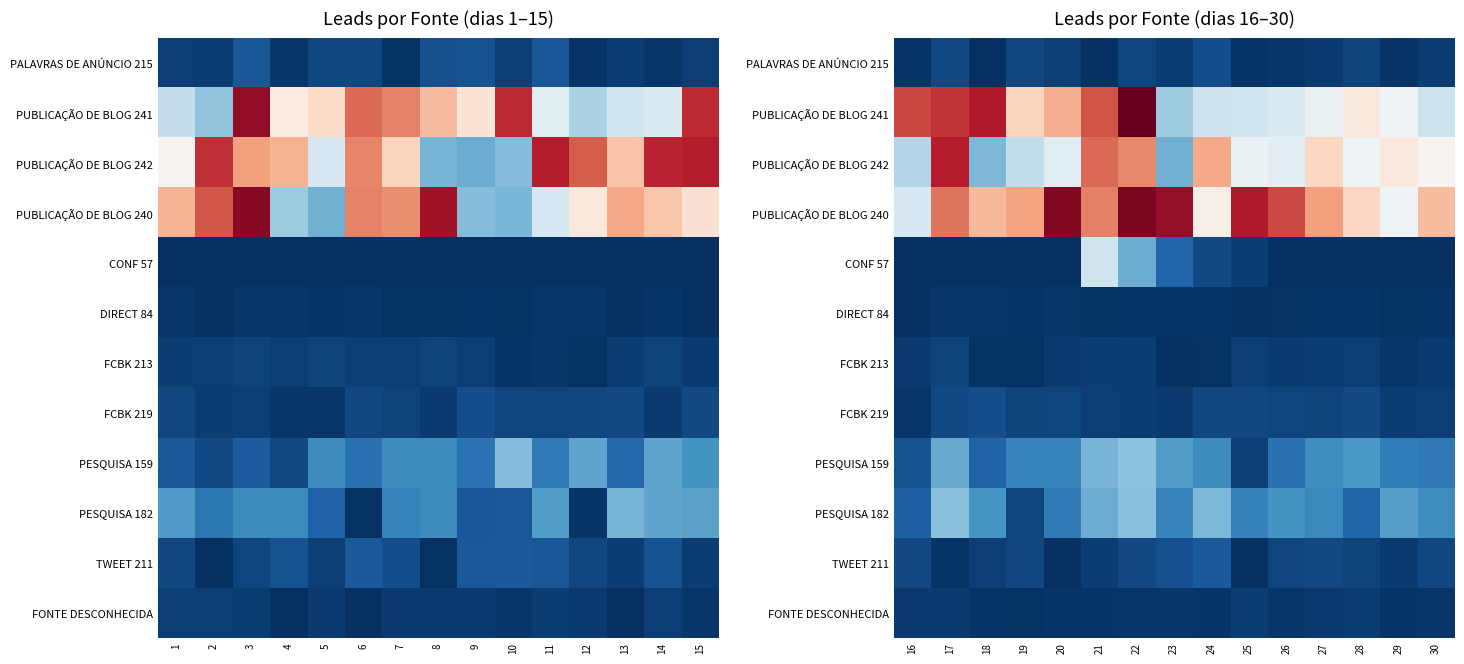

What is the spread (max minus min) of values at 16?

166